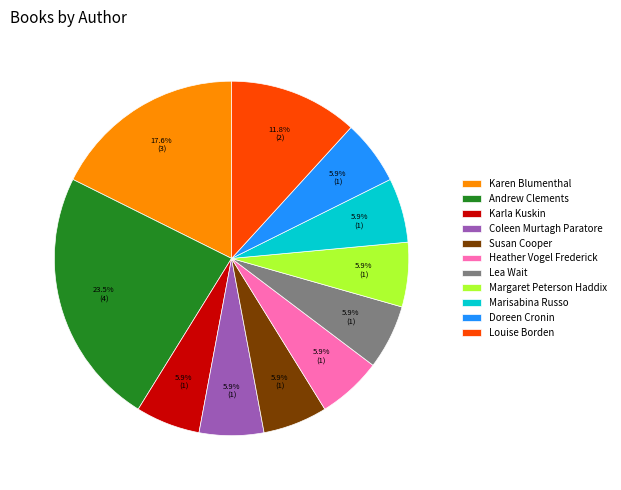

What portion of the pie excludes Andrew Clements?

76.5%